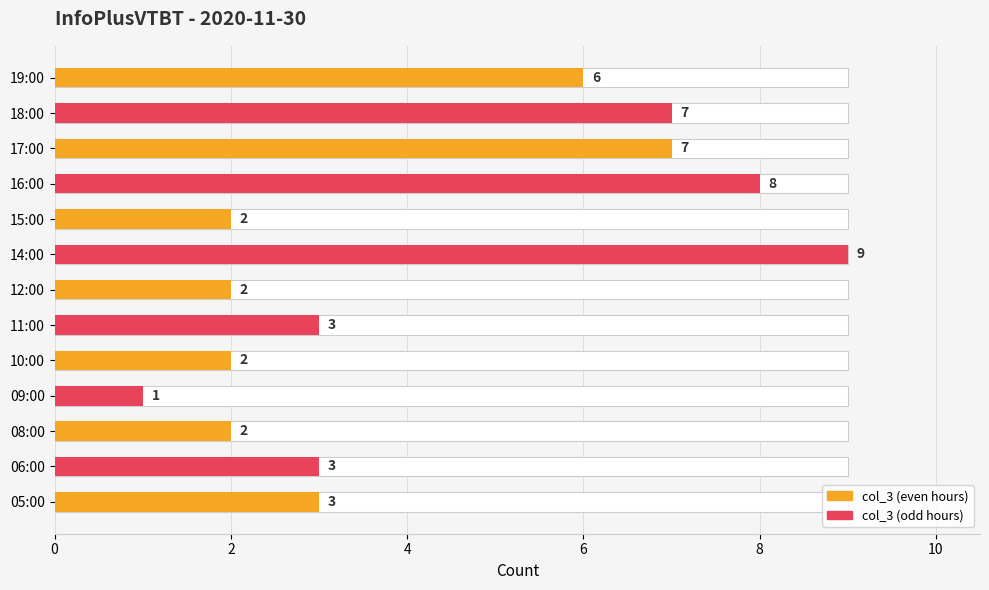

What is the difference between the maximum and minimum values?

8